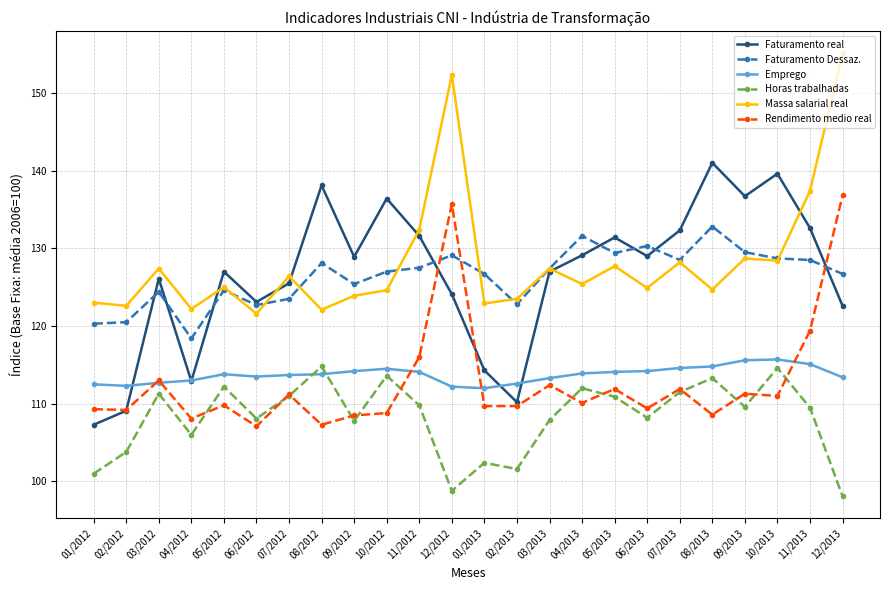

Read the Emprego value at 05/2012.

113.8